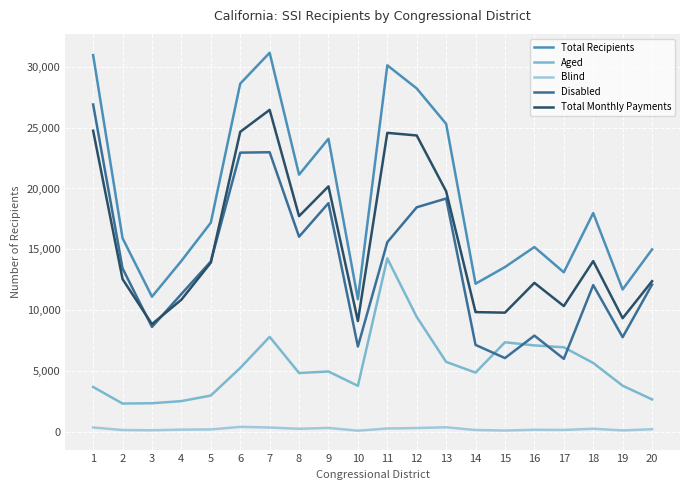

How many times do Aged and Disabled cross each other?

4